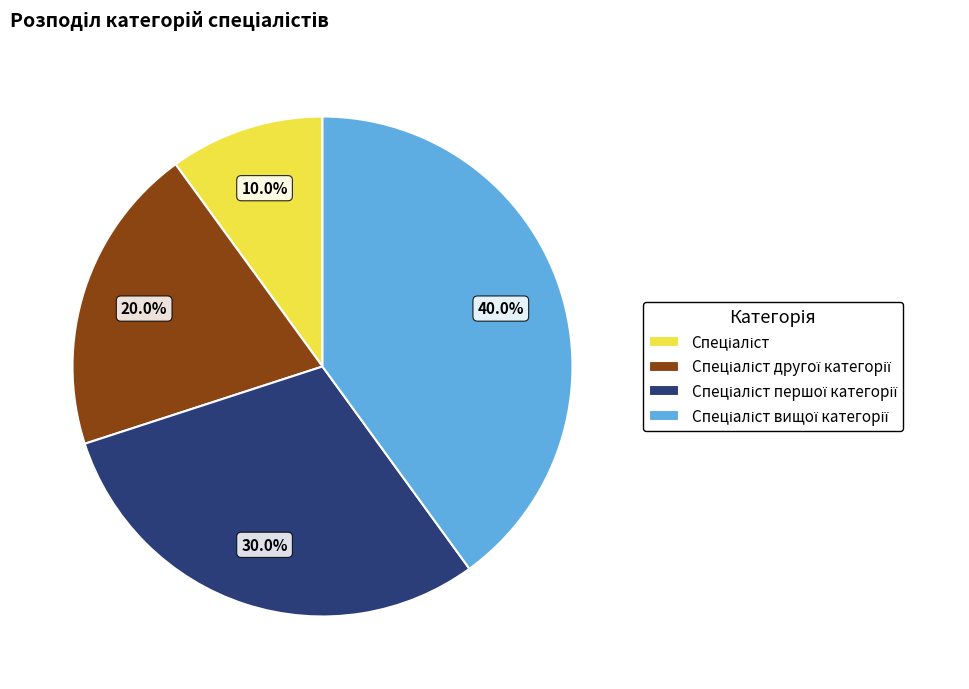

Does any single category account for the majority?

No